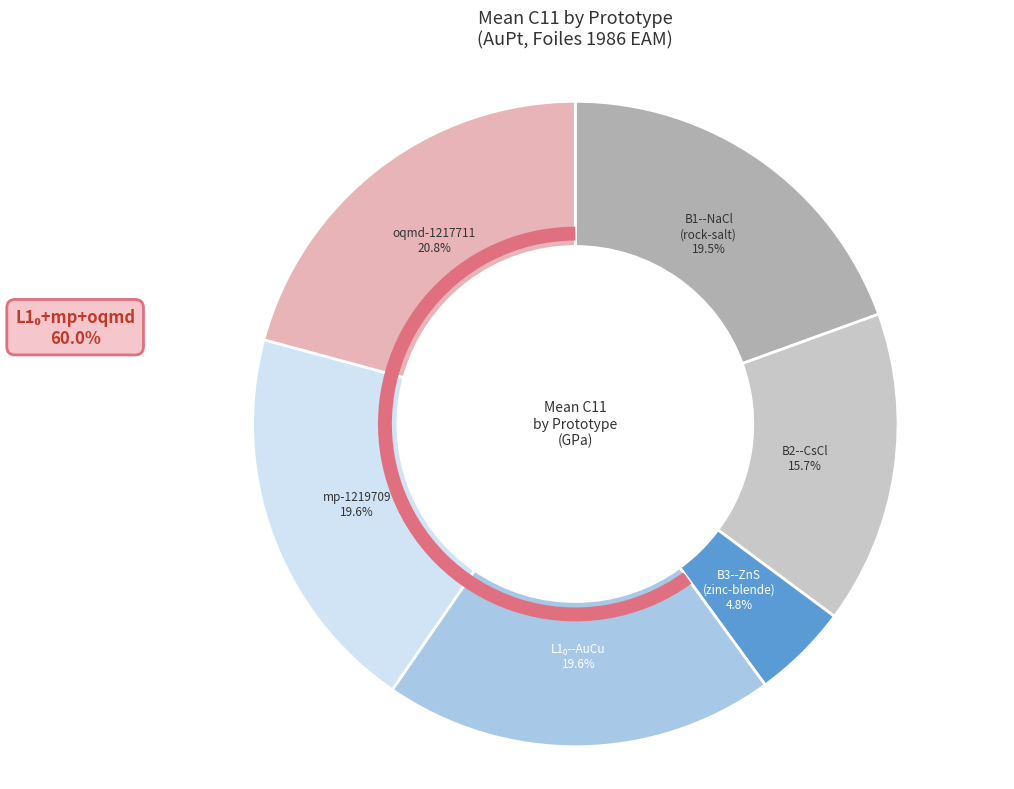

Does any single category account for the majority?

No